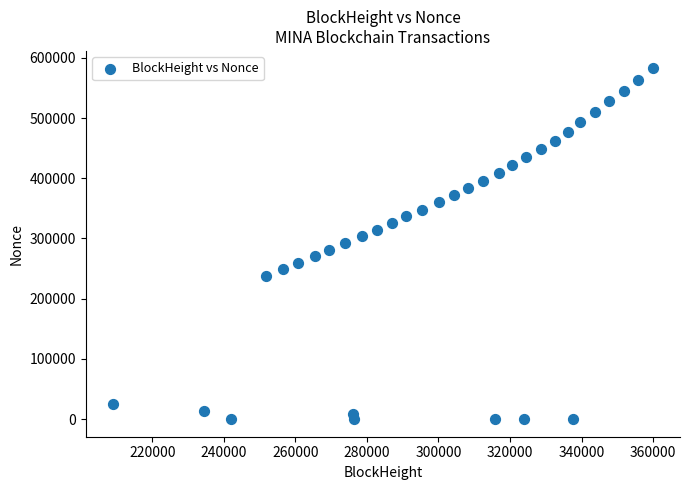

What is the range of X values (max minus min)?

150952